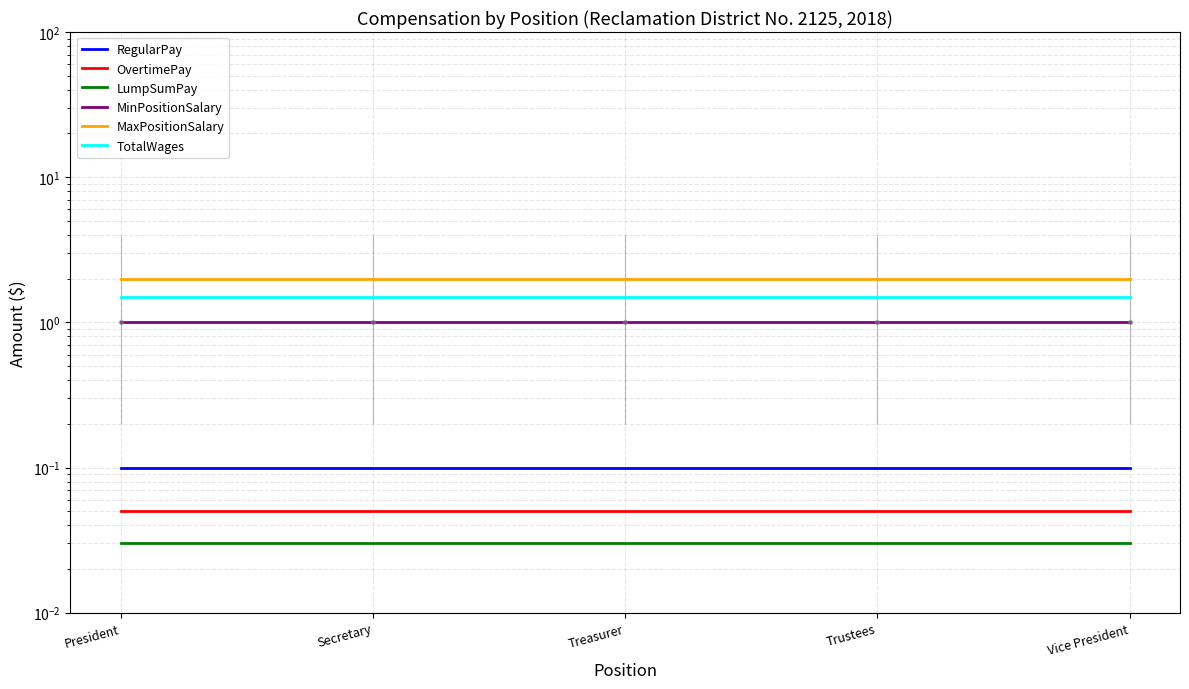

What is the value of the MaxPositionSalary point at the 1st from the left?

2.0